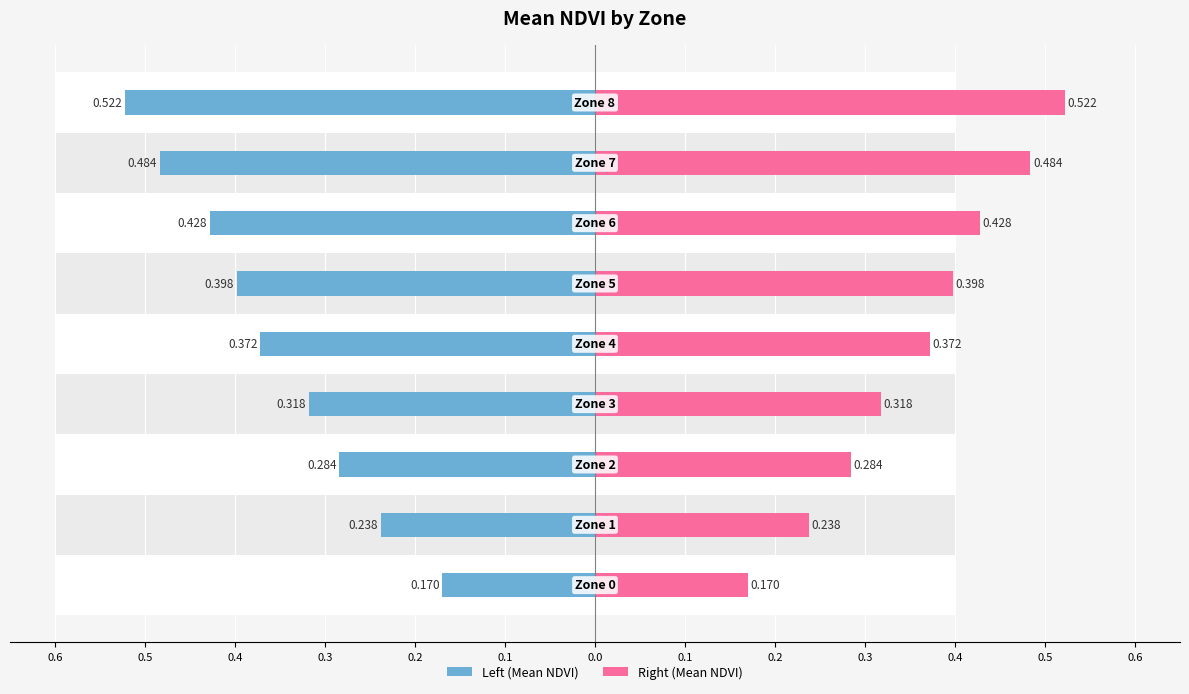

How many groups of bars are there?

9